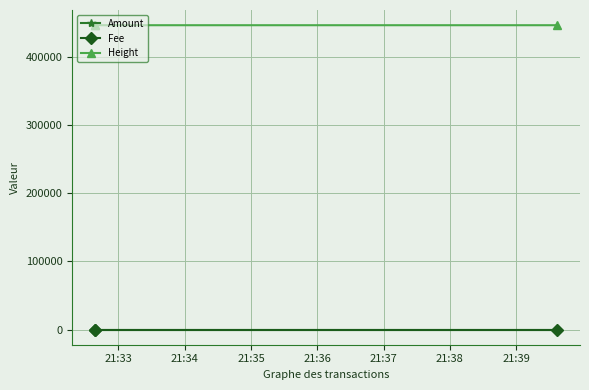

What is the value of the Height point at the 1st from the left?

446394